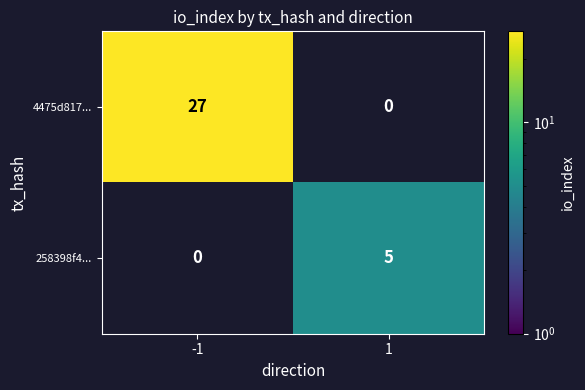

True or false: 4475d817... has a value of 27 at -1.

True